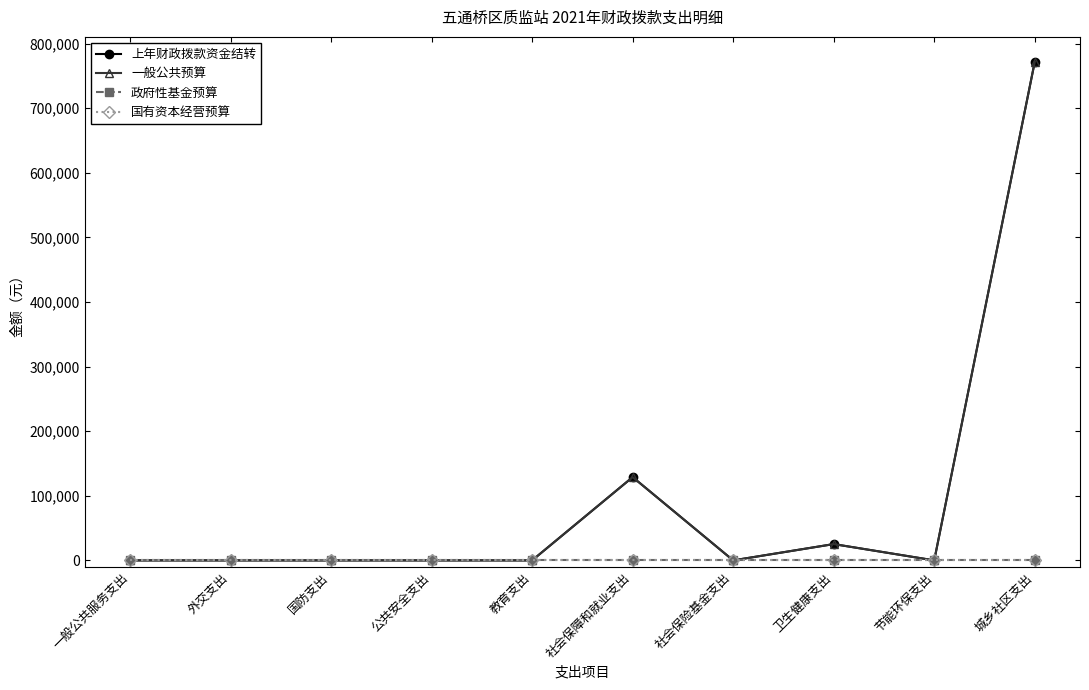

Reading left to right, list all the values displayed in this chart.

上年财政拨款资金结转: 0	0	0	0	0	128895	0	25224	0	771751
一般公共预算: 0	0	0	0	0	128895	0	25224	0	771751
政府性基金预算: 0	0	0	0	0	0	0	0	0	0
国有资本经营预算: 0	0	0	0	0	0	0	0	0	0